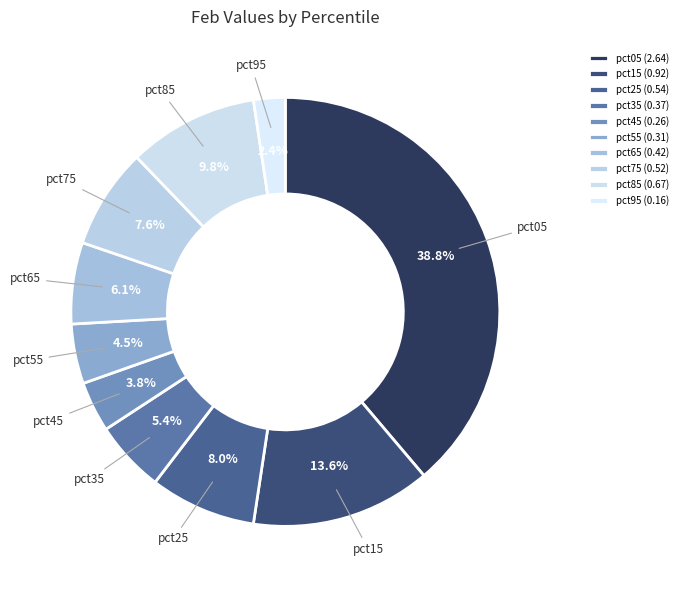

What percentage is the pct15 slice, to the nearest percent?

14%